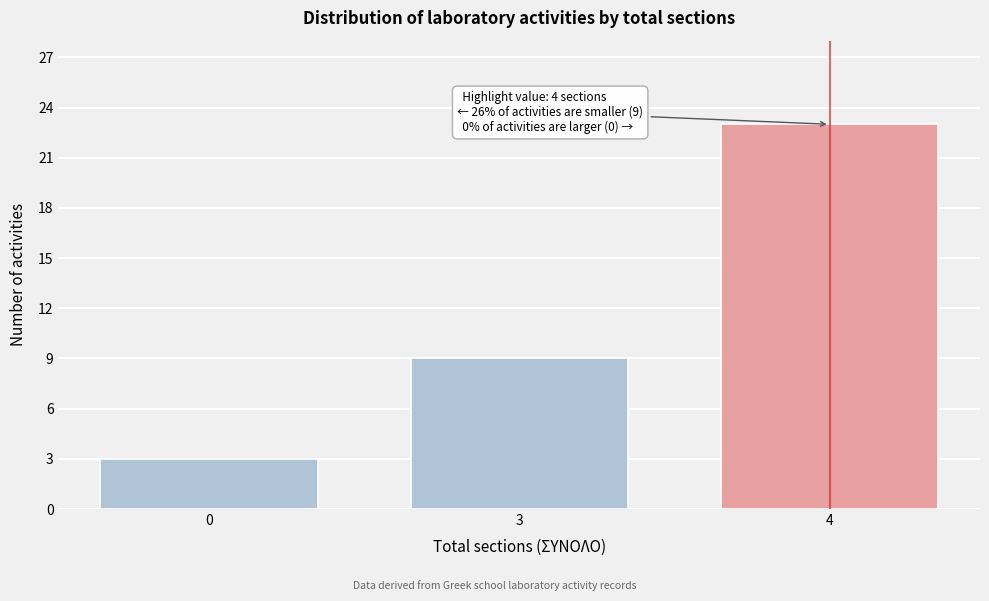

Reading right to left, extract all data points from this chart.

23	9	3